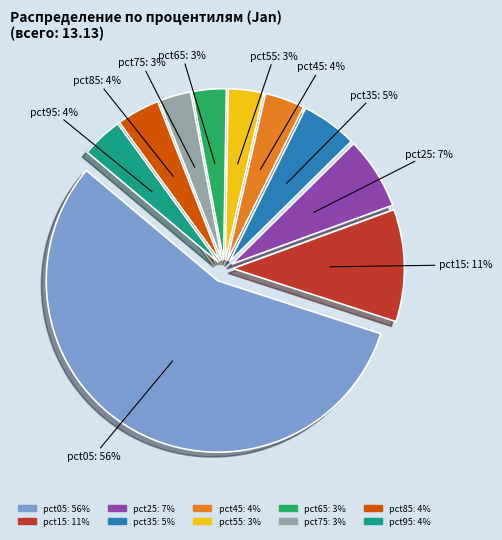

Count the number of slices in the pie.

10